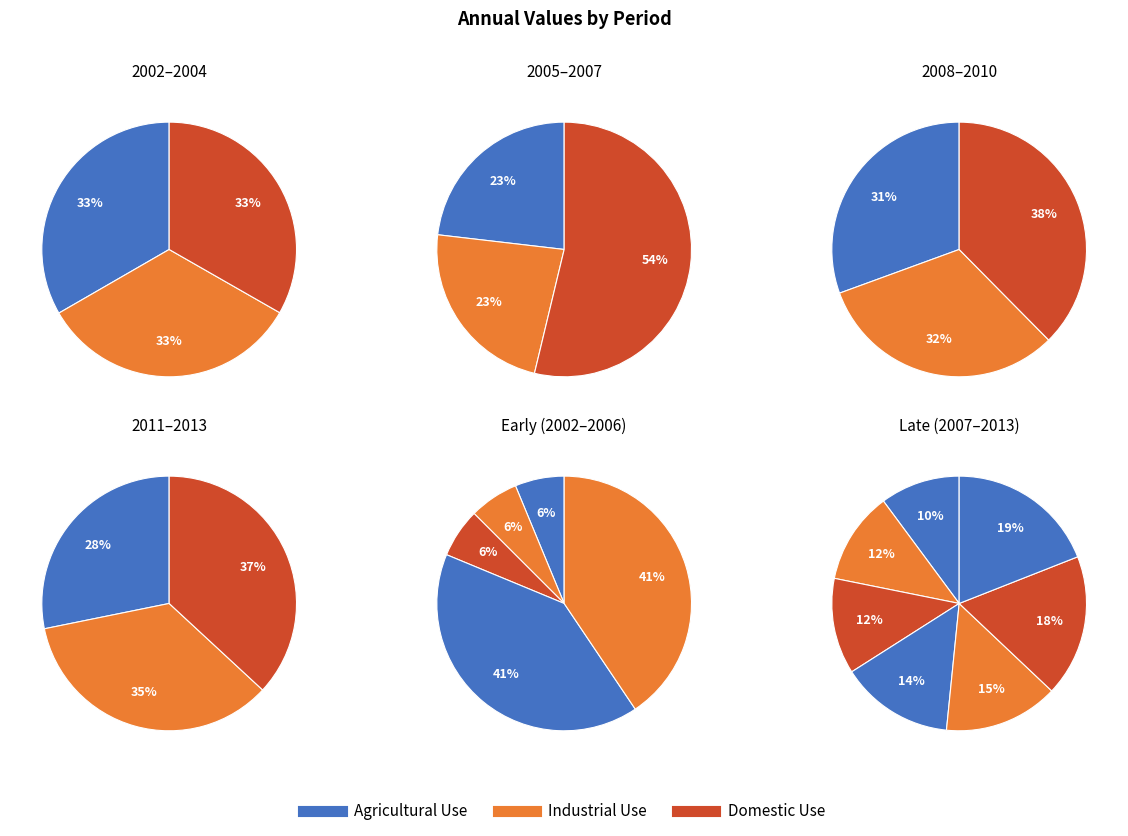

Does any single category account for the majority?

No